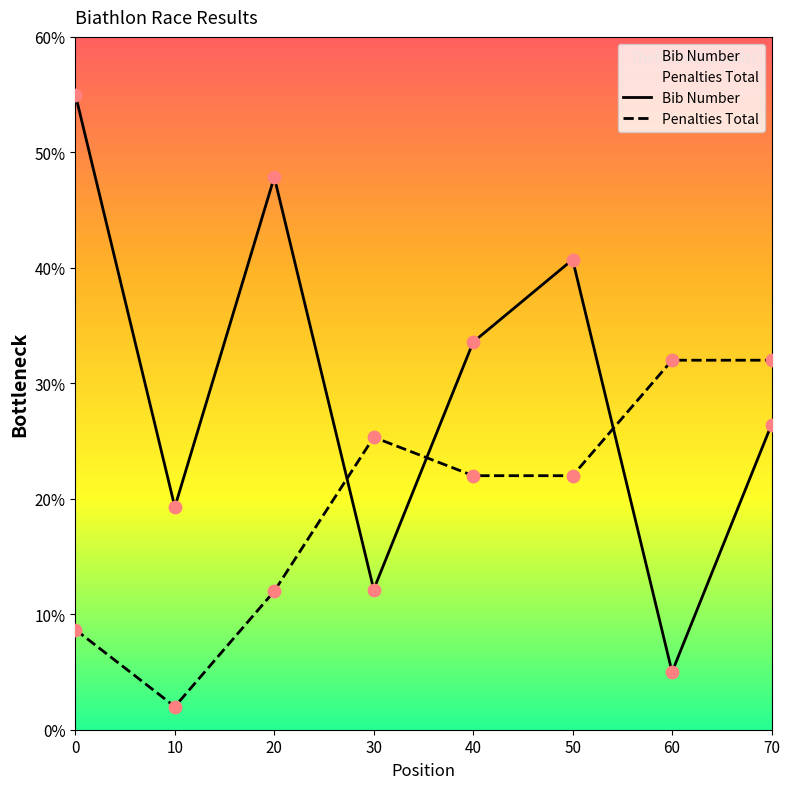

At how many categories does at least one series exceed 8?

8